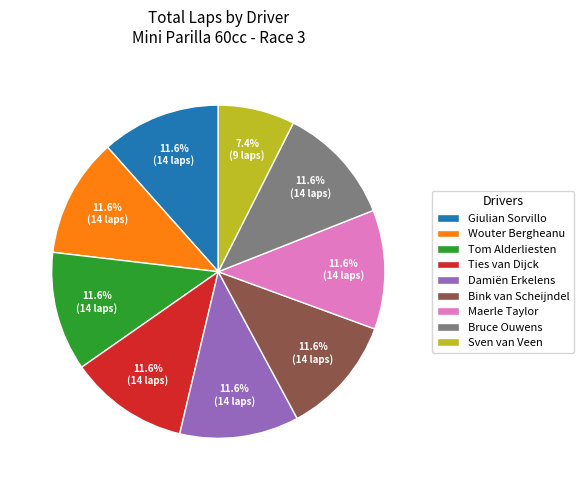

To the nearest percent, what percentage of the pie is Giulian Sorvillo?

12%